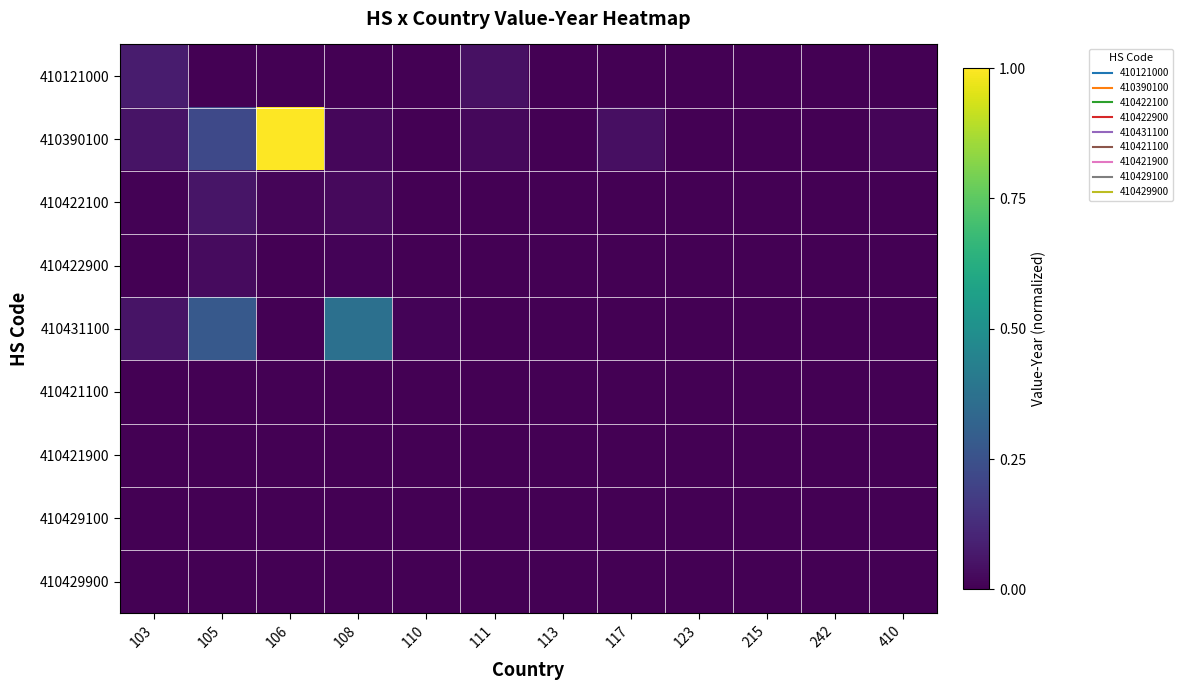

Which series has the largest total across all categories?

410390100